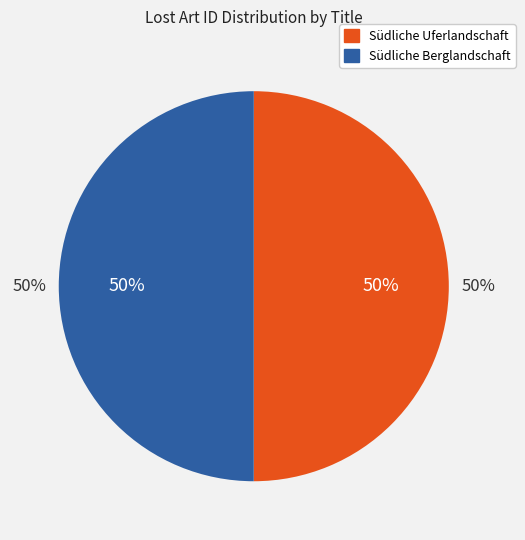

The Südliche Berglandschaft slice represents 64% of the pie. True or false?

False